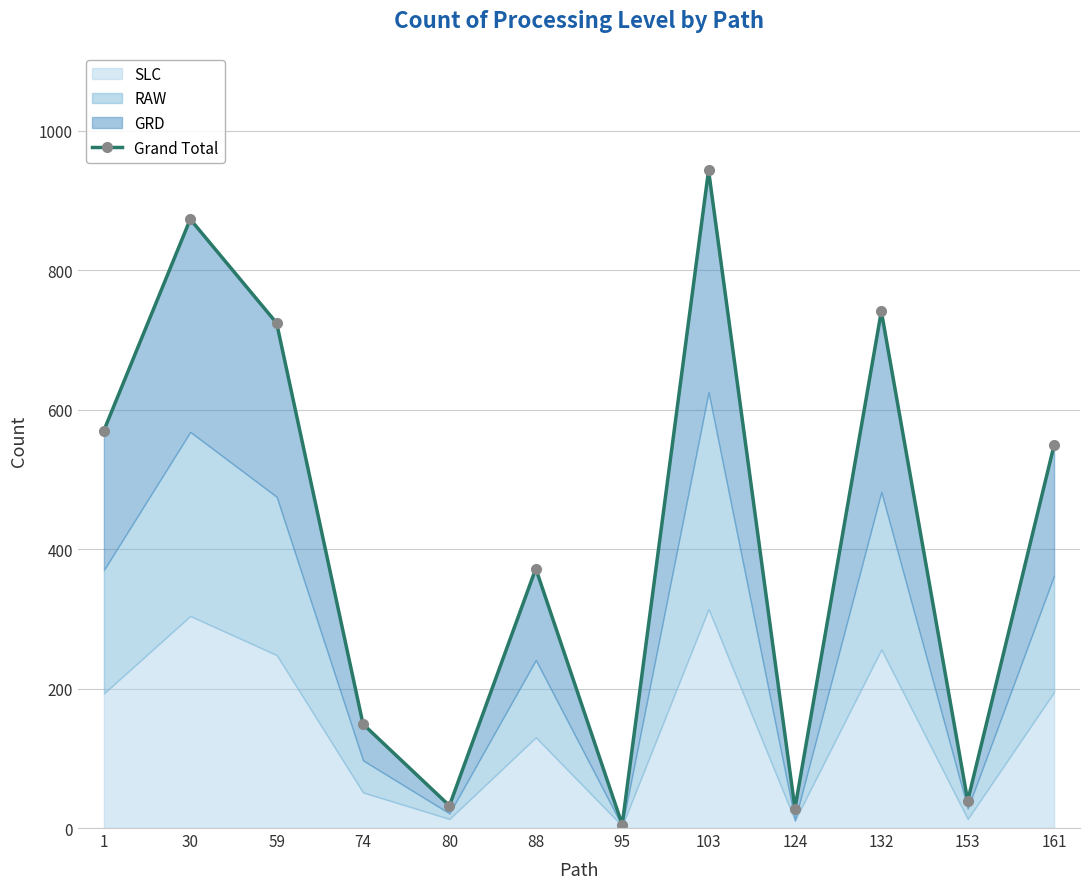

How many interior local peaks (higher than both neighbors) does the data have?

4